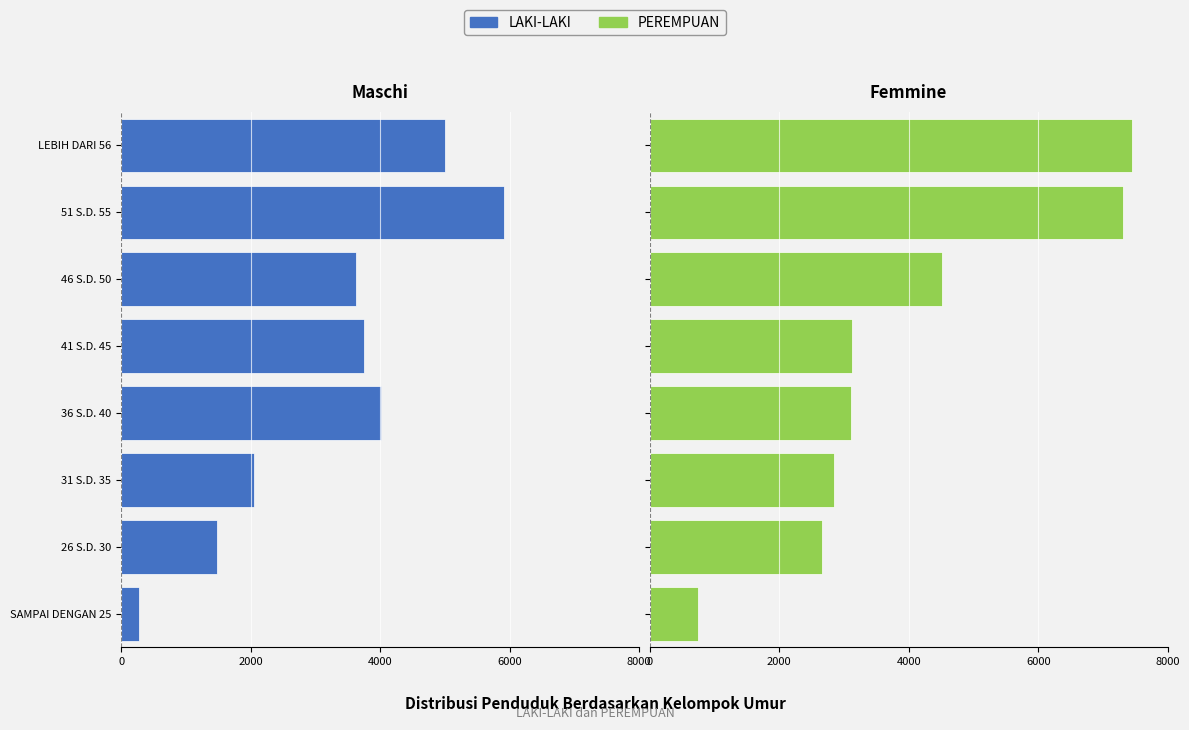

Count the number of data series in this chart.

2